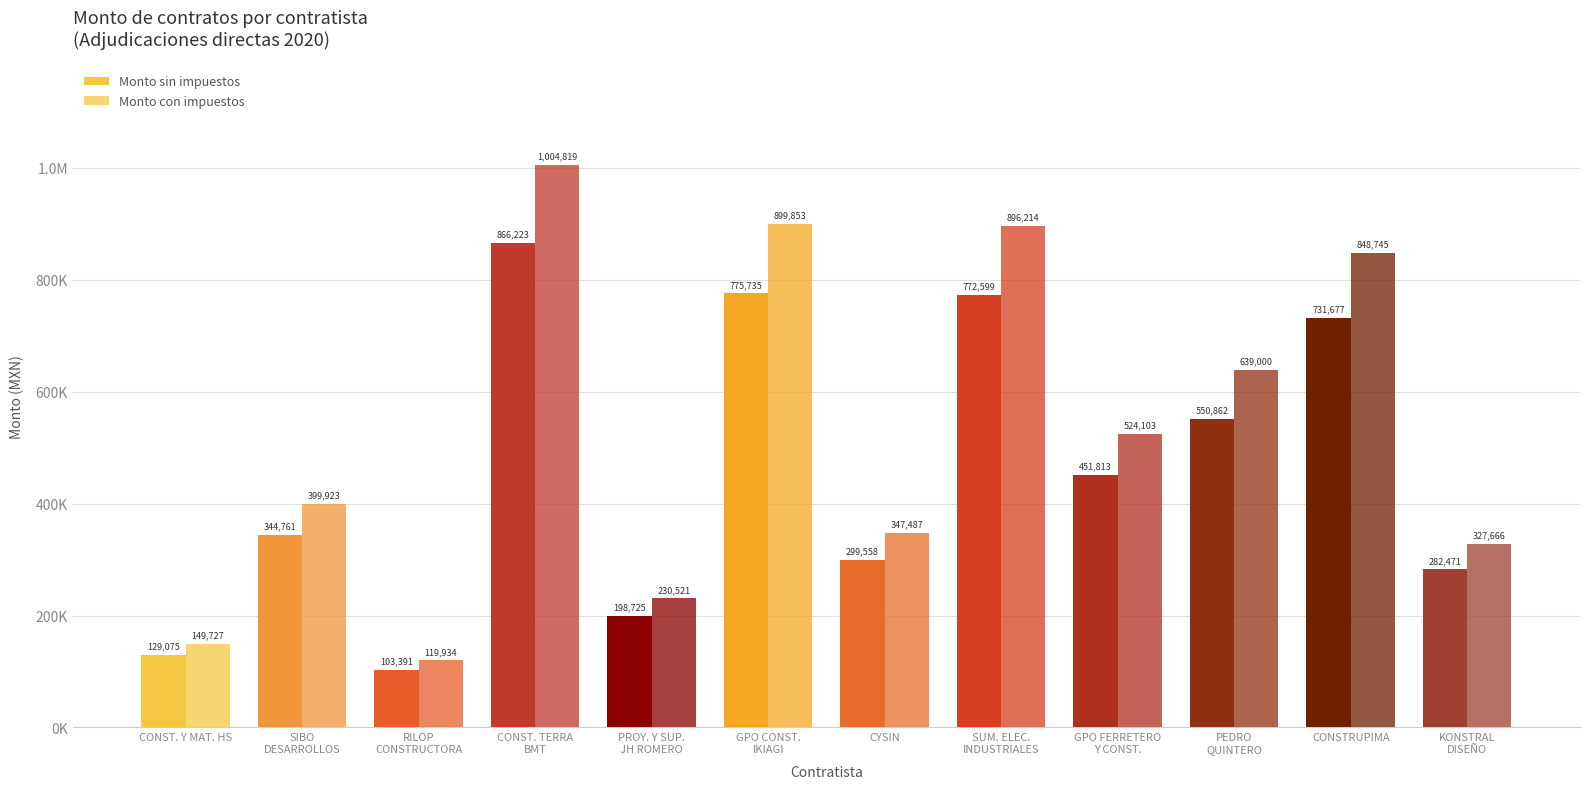

Are the bars grouped side by side (vs. stacked)?

Yes